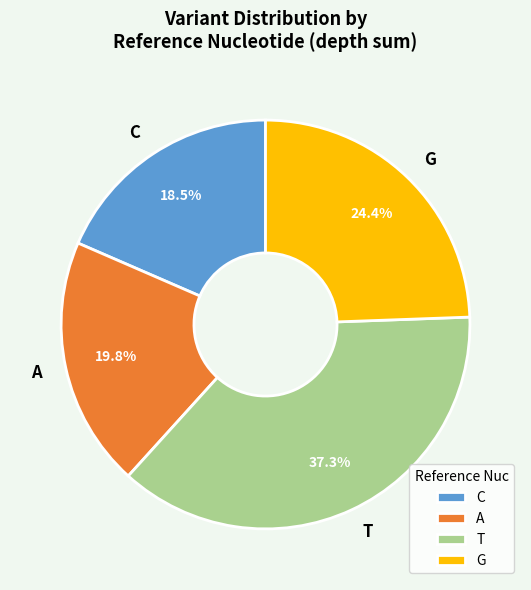

Which has a higher value, T or C?

T